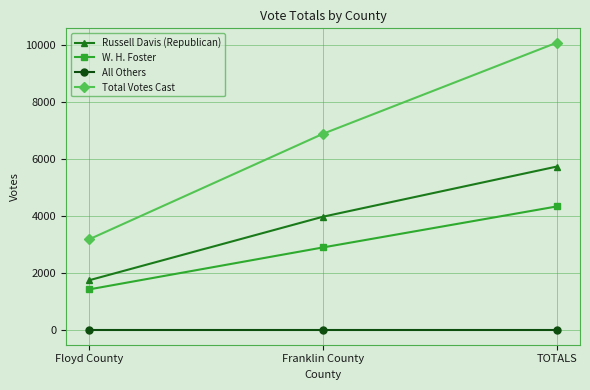

The value of Total Votes Cast at Franklin County is 6879. True or false?

True